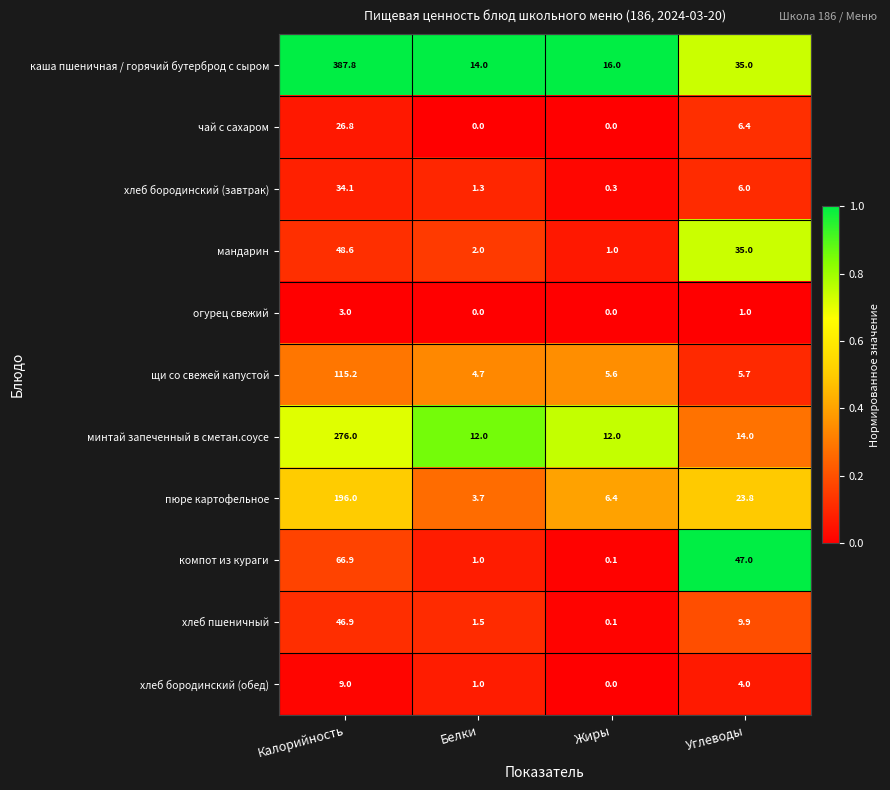

How many series are shown in this chart?

11